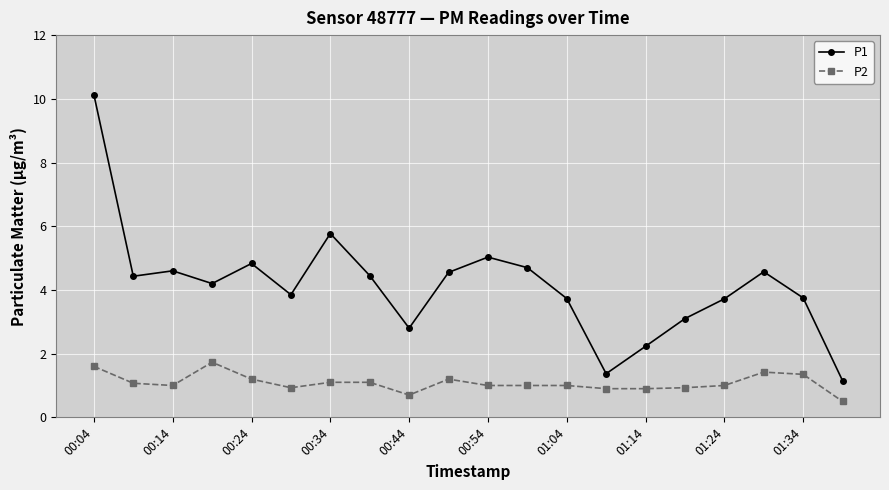

Does the chart have visible grid lines?

Yes